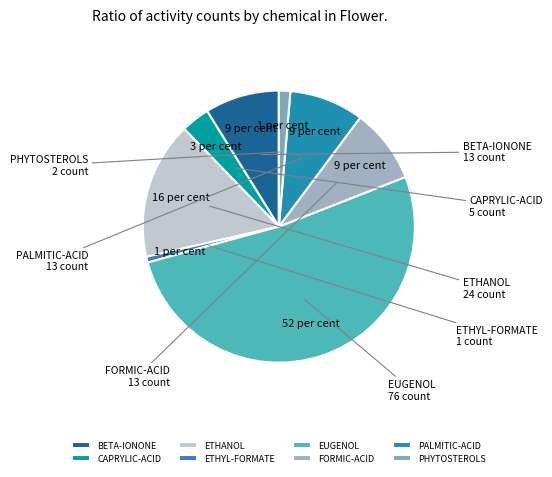

Do ETHANOL and CAPRYLIC-ACID together represent more than half of the pie?

No